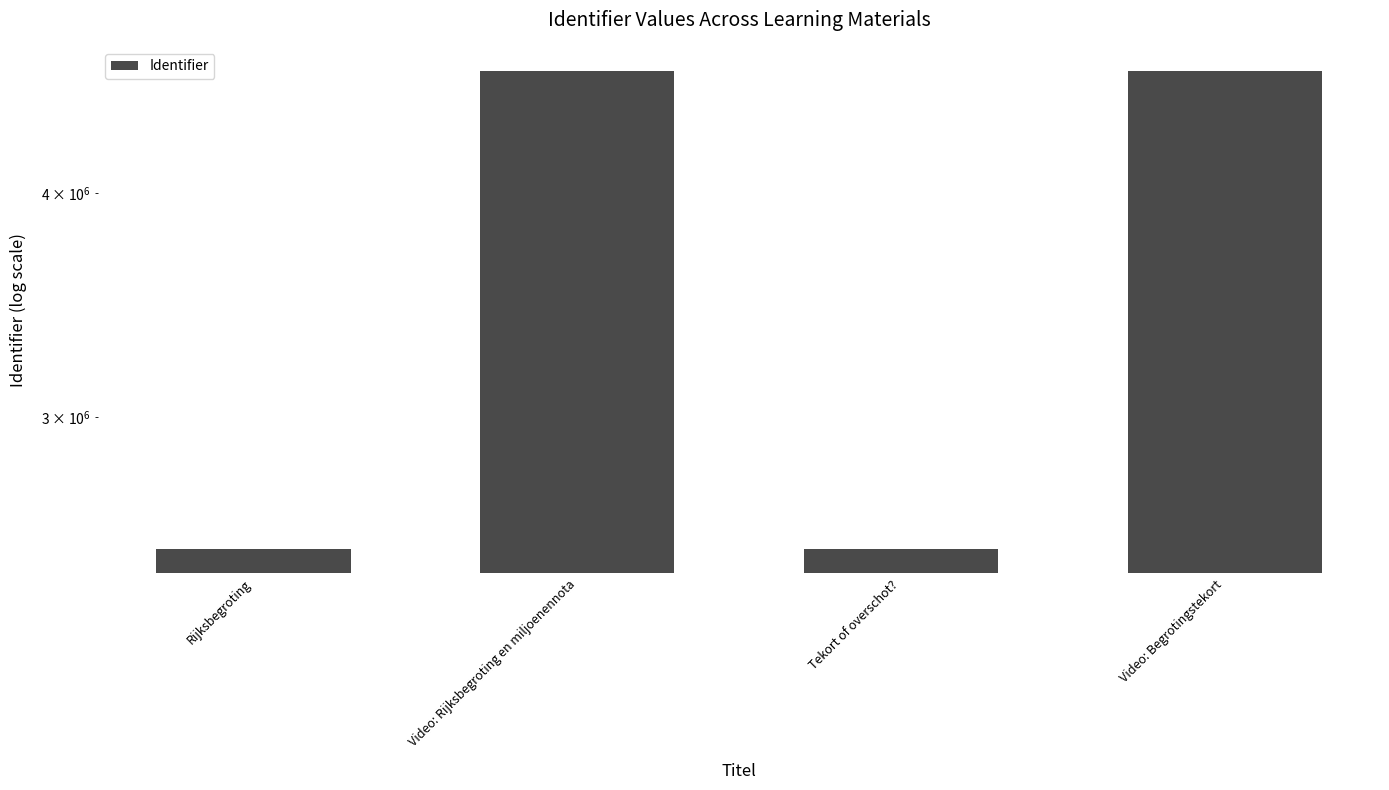

The value at Tekort of overschot? is 2530422. True or false?

True